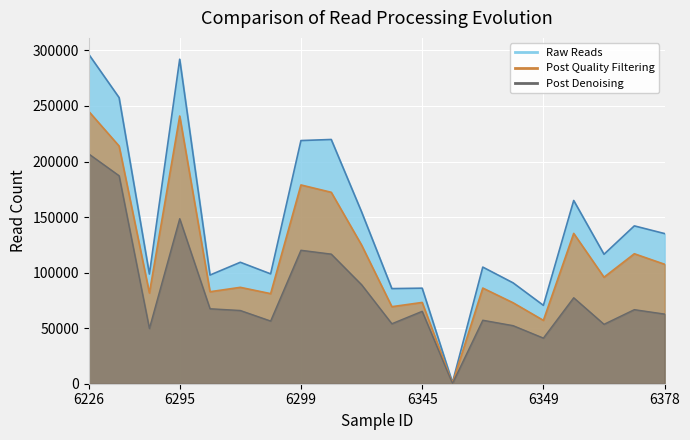

List the series in order of their overall mean, lowest first.

Post Denoising, Post Quality Filtering, Raw Reads